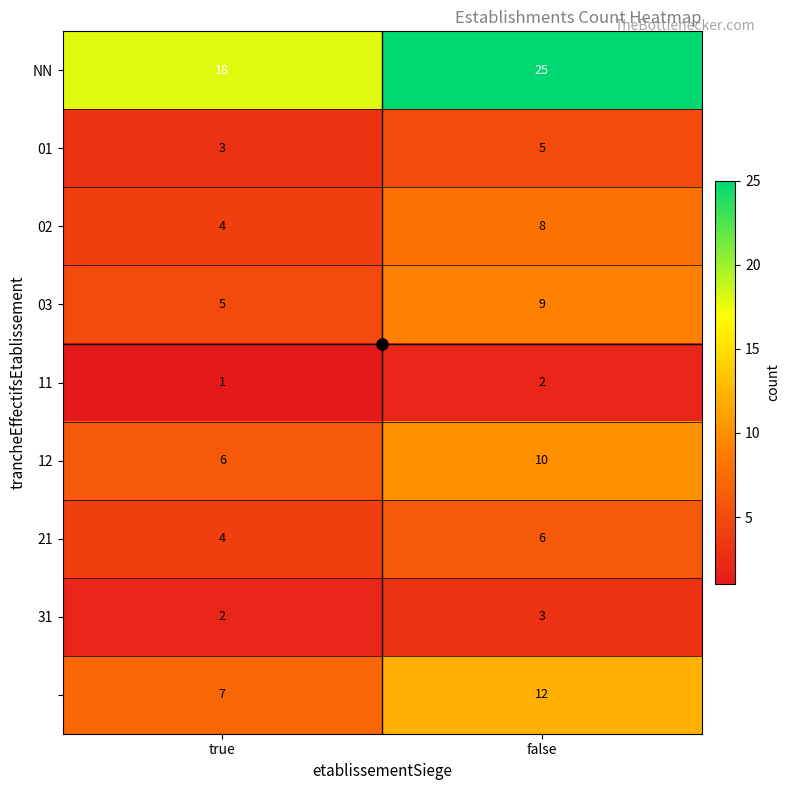

Which category has the lowest value across all series?

true